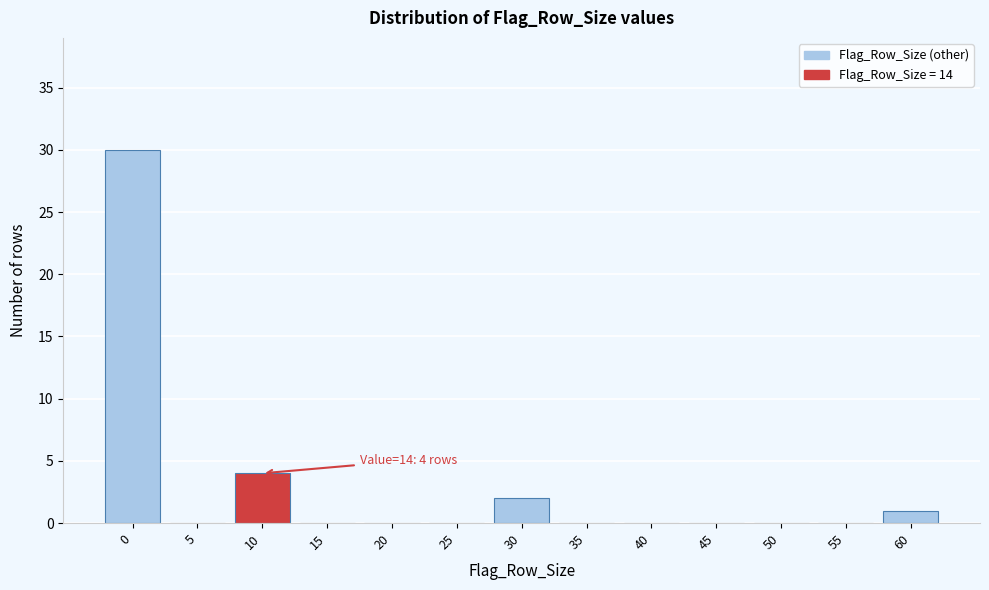

Reading right to left, list all the values displayed in this chart.

60=1	55=0	50=0	45=0	40=0	35=0	30=2	25=0	20=0	15=0	10=4	5=0	0=30